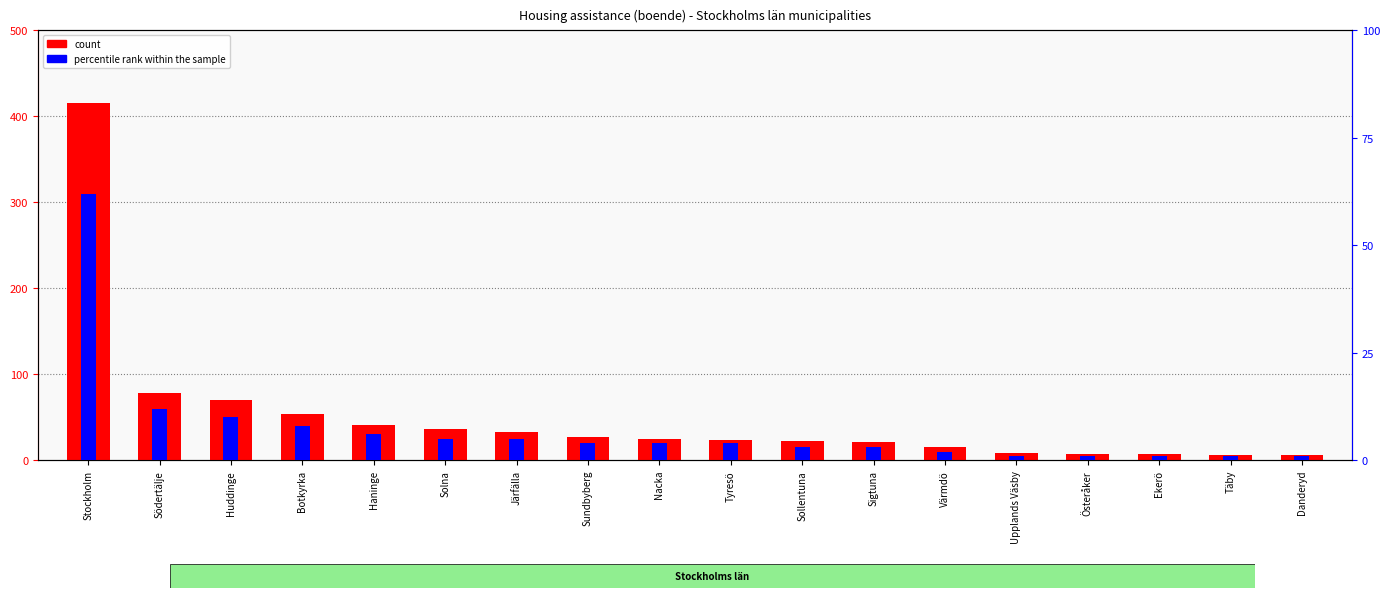

Between Solna and Ekerö, which series saw the biggest shift?

count